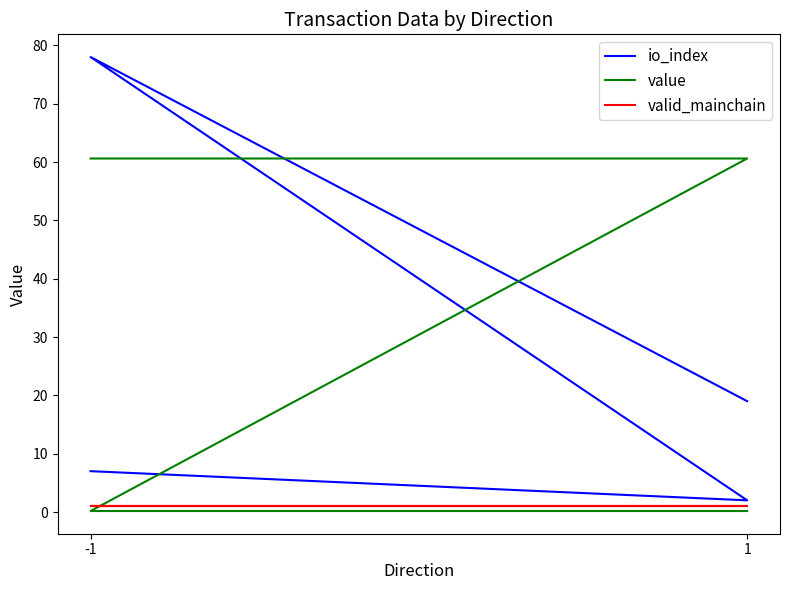

What is the maximum value shown in the chart?

78.0